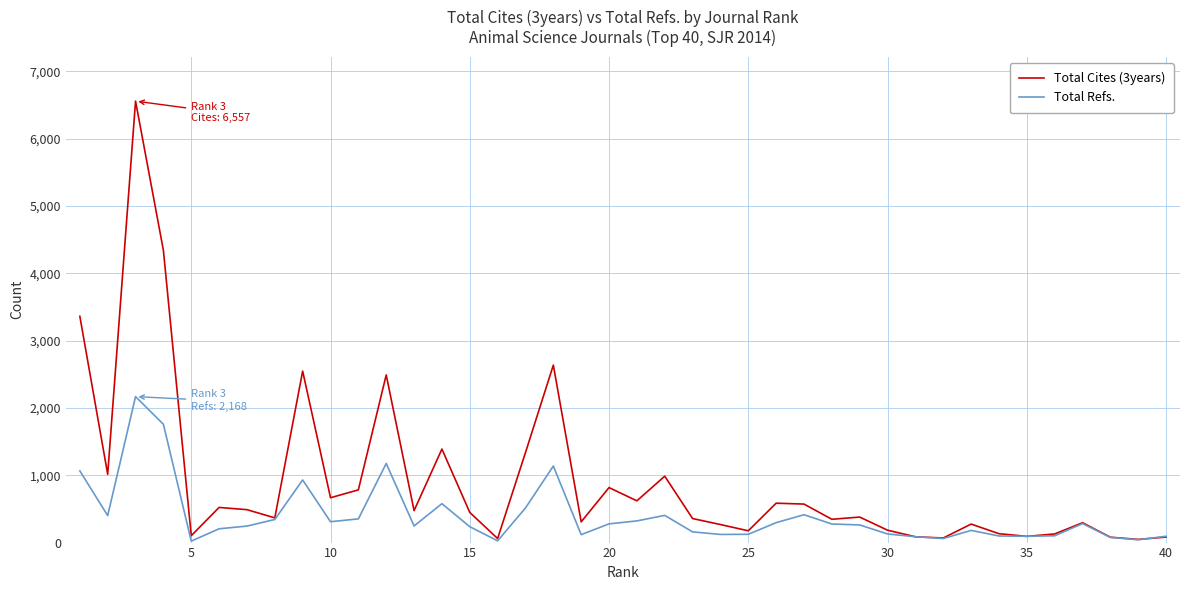

Which series has the largest range (max minus min)?

Total Cites (3years)